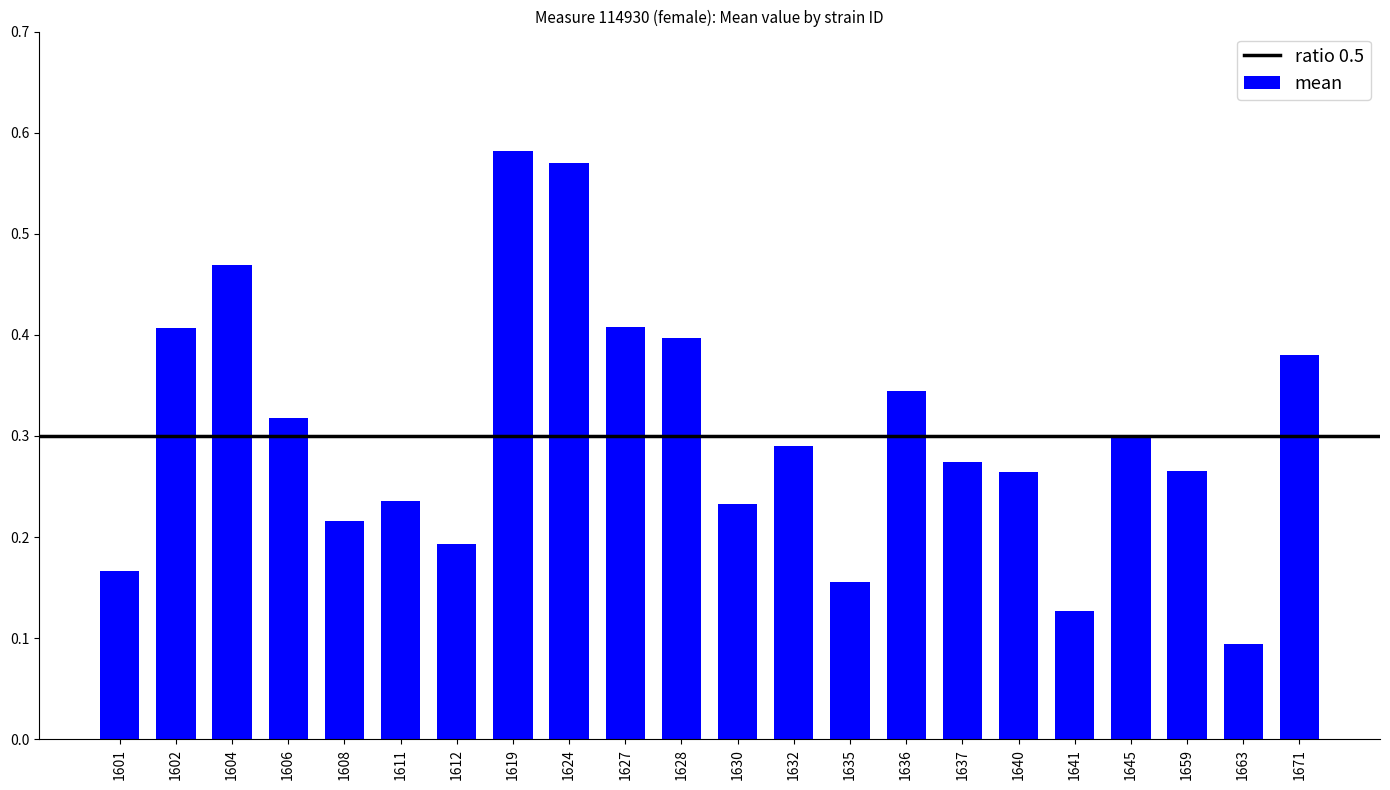

At which category does the chart reach its minimum across all series?

1663